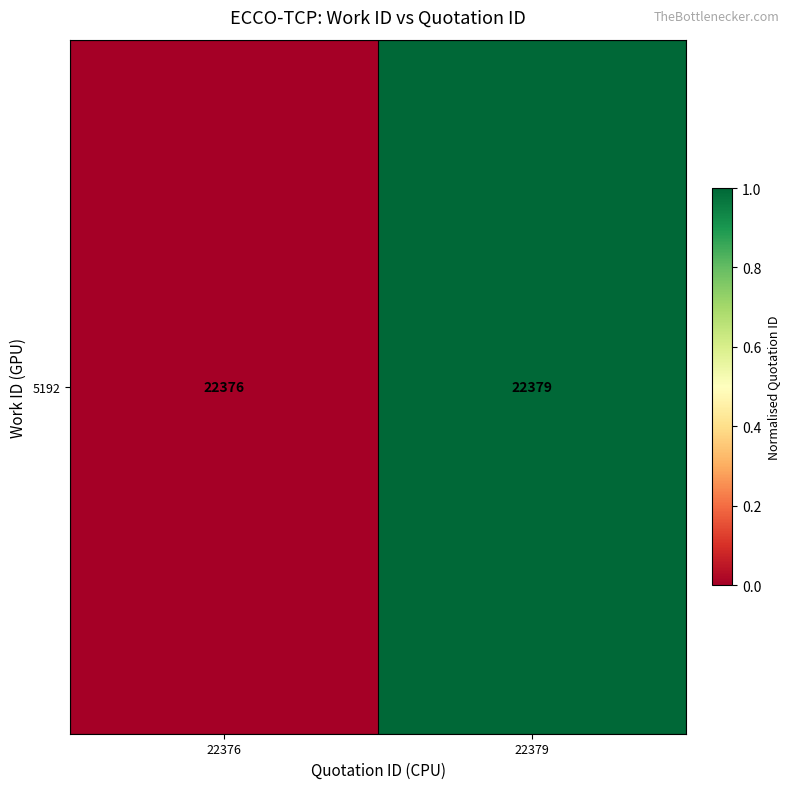

Is it true that the value at 22376 is 0.6?

False